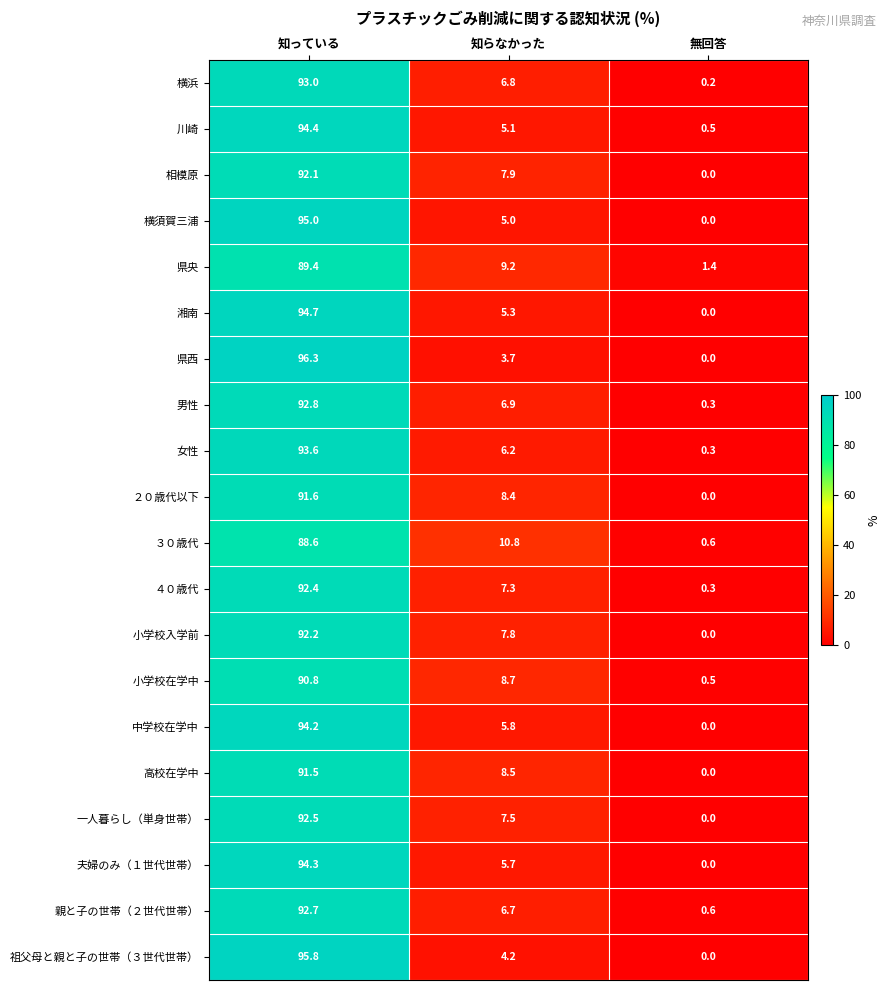

Rank the categories by 横浜 value from highest to lowest.

知っている, 知らなかった, 無回答